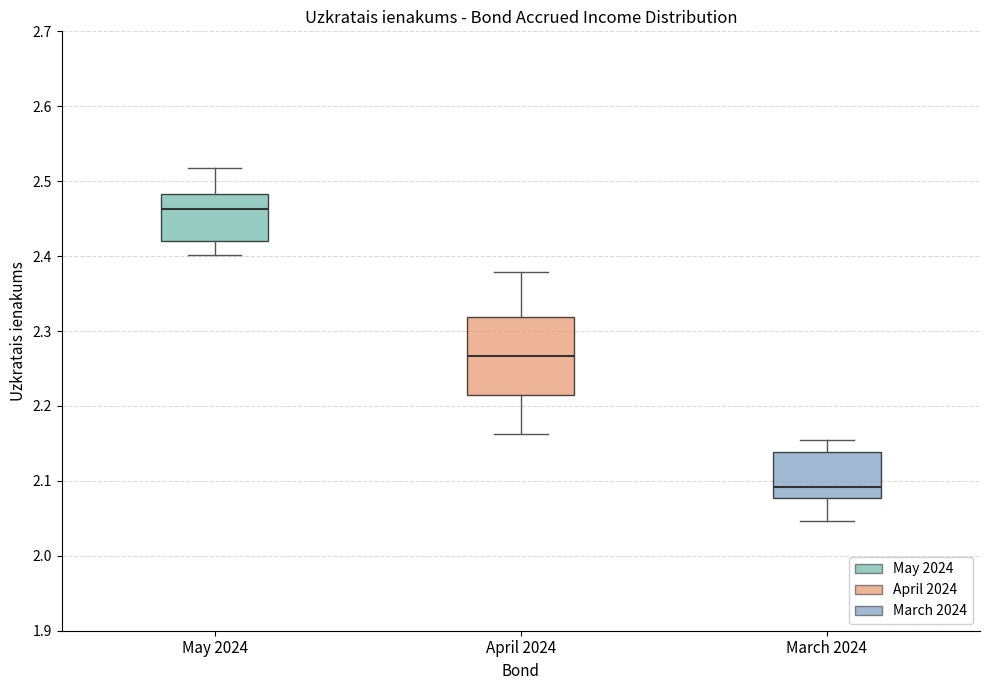

Which box has the highest median line?

May 2024